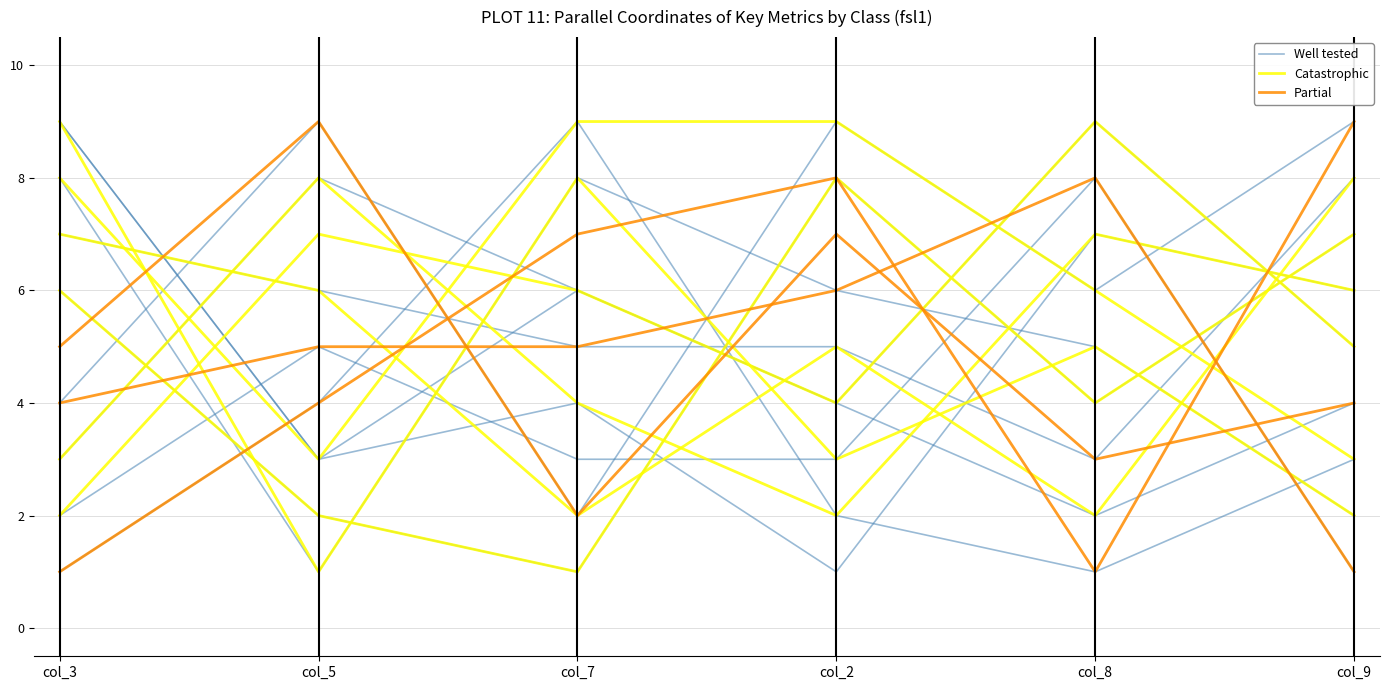

Does the chart have visible grid lines?

Yes